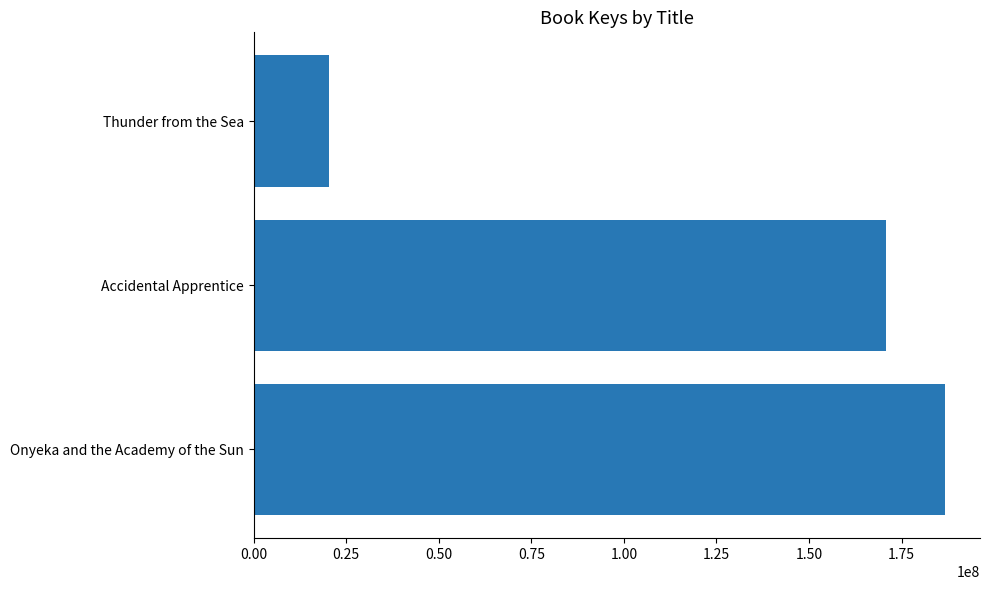

Reading bottom to top, list all the values displayed in this chart.

186850969	170701274	20458033